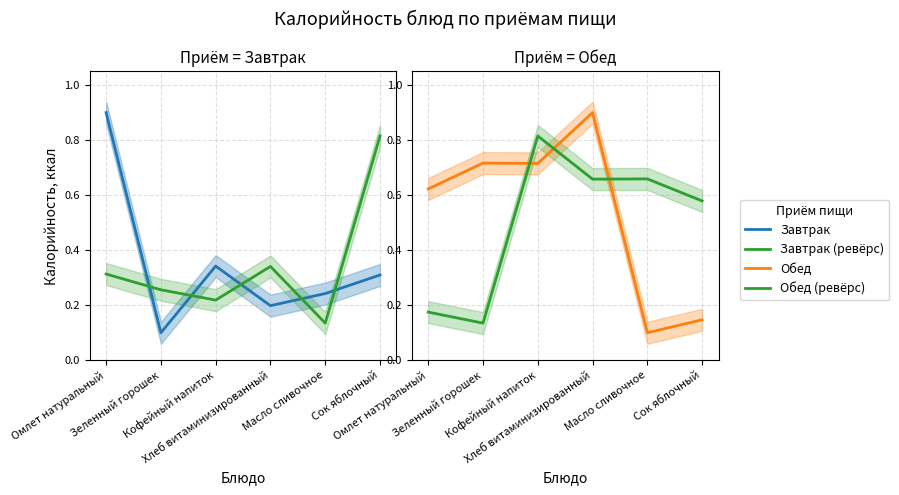

Which series changed the most between Хлеб витаминизированный and Масло сливочное?

Обед